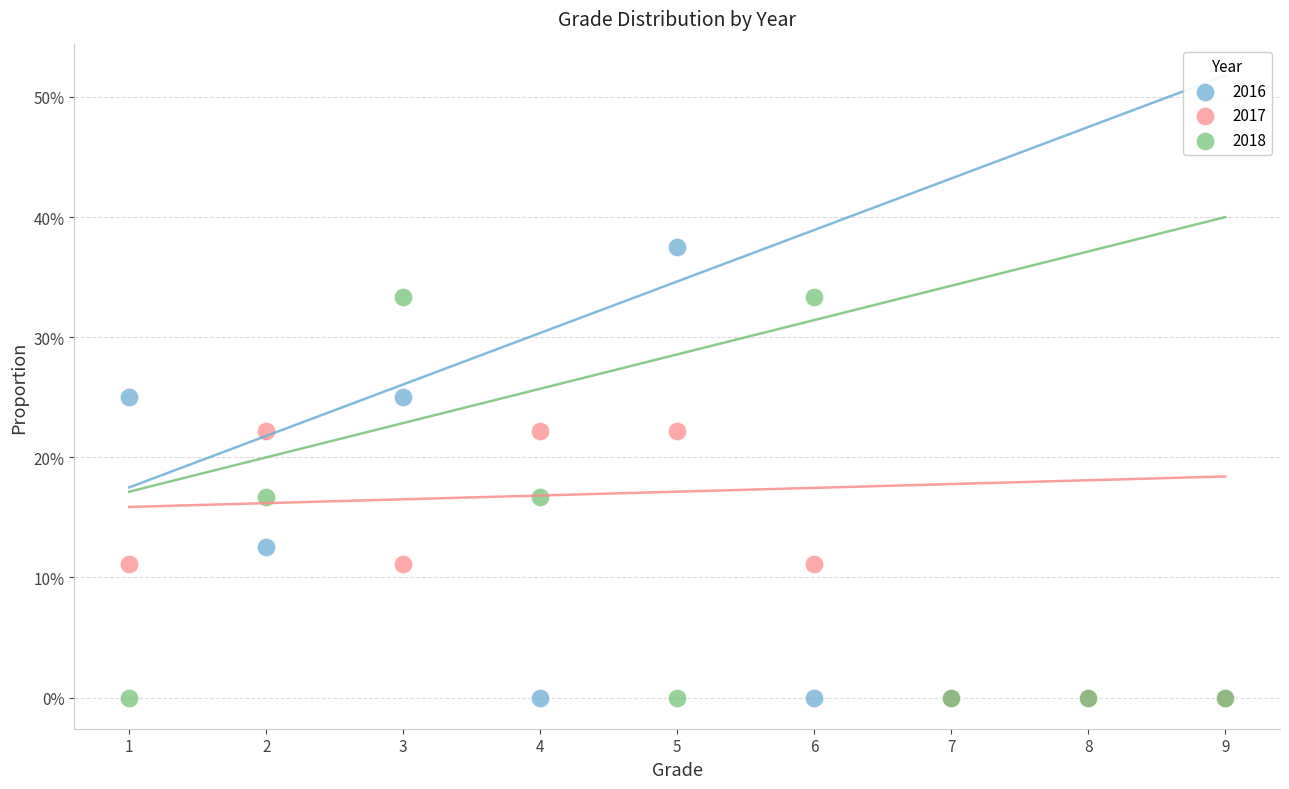

What are all the series names shown in the legend?

2016, 2017, 2018